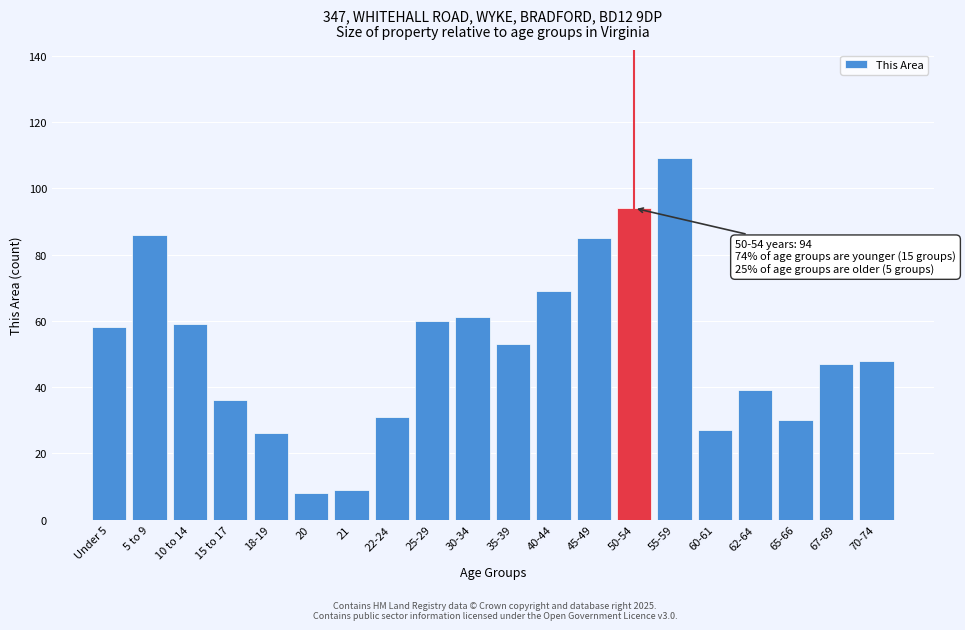

Reading left to right, extract all data points from this chart.

Under 5=58	5 to 9=86	10 to 14=59	15 to 17=36	18-19=26	20=8	21=9	22-24=31	25-29=60	30-34=61	35-39=53	40-44=69	45-49=85	50-54=94	55-59=109	60-61=27	62-64=39	65-66=30	67-69=47	70-74=48